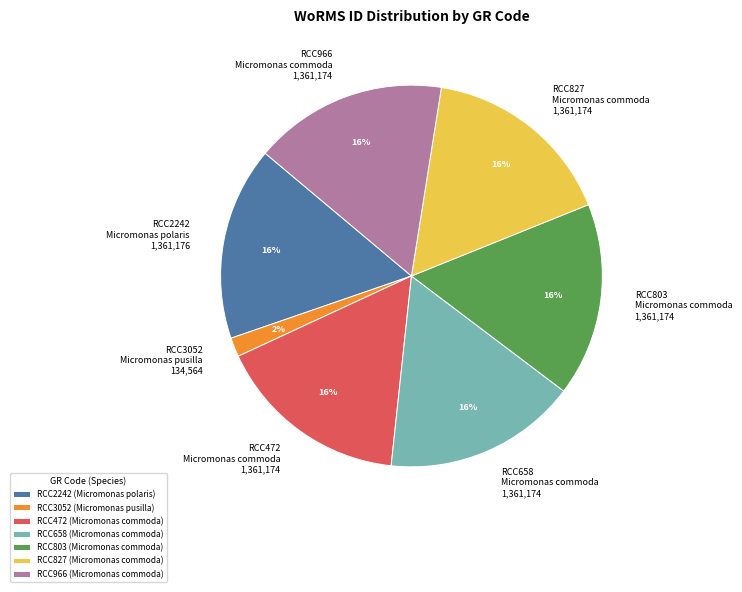

Is there a majority slice in this chart?

No